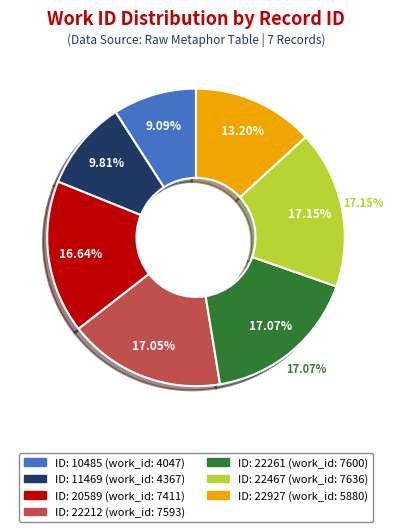

Is 11469 the majority of the pie?

No